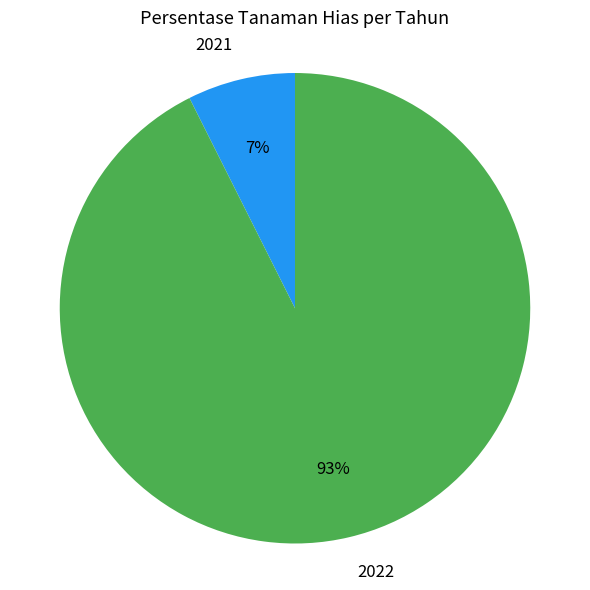

Do 2022 and 2021 together represent more than half of the pie?

Yes